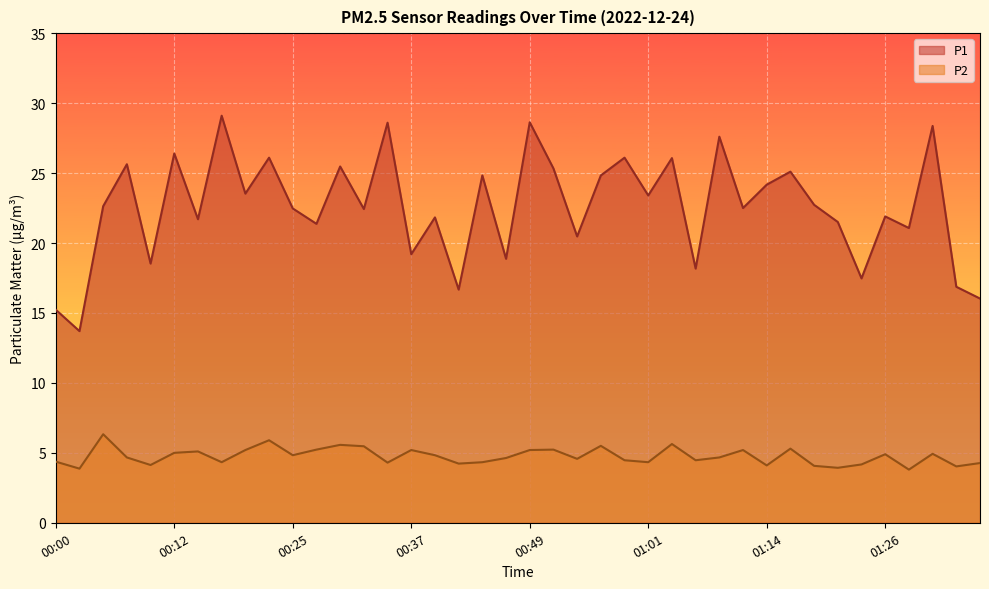

Is it true that P1 equals 6.0 at 00:07?

False